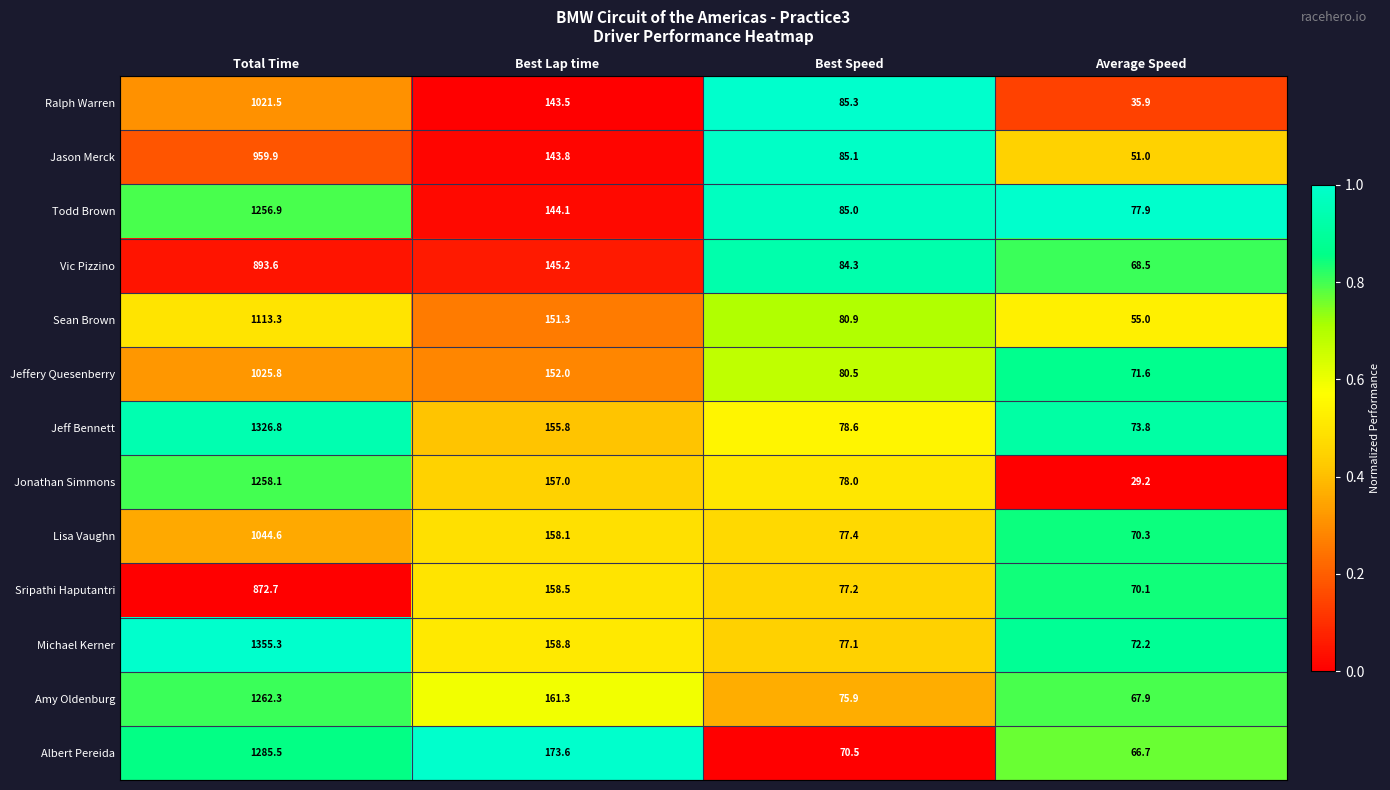

Read the Sripathi Haputantri value at Total Time.

872.7